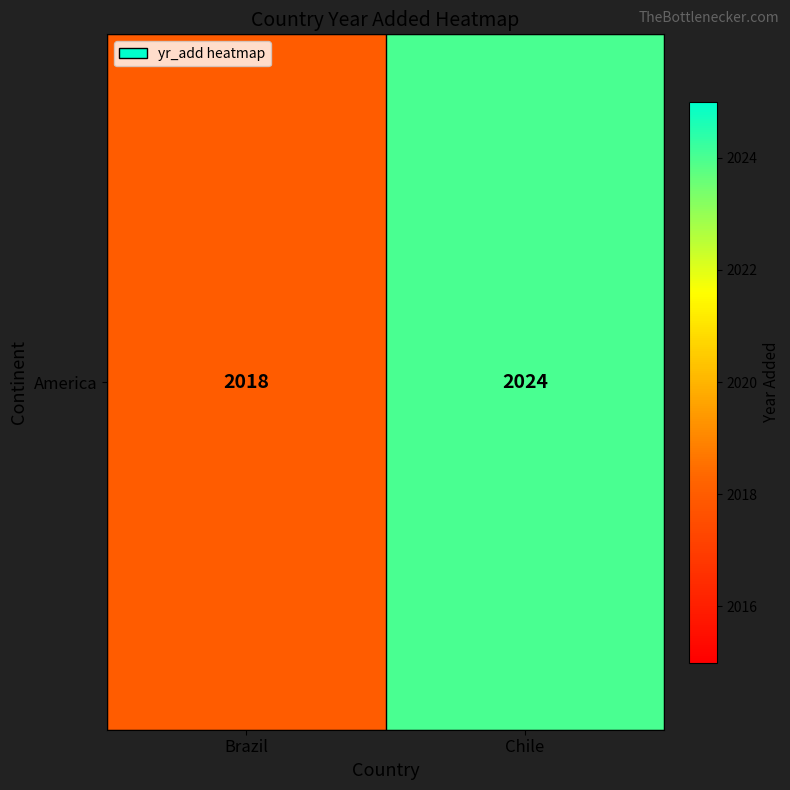

What is the average value?

2021